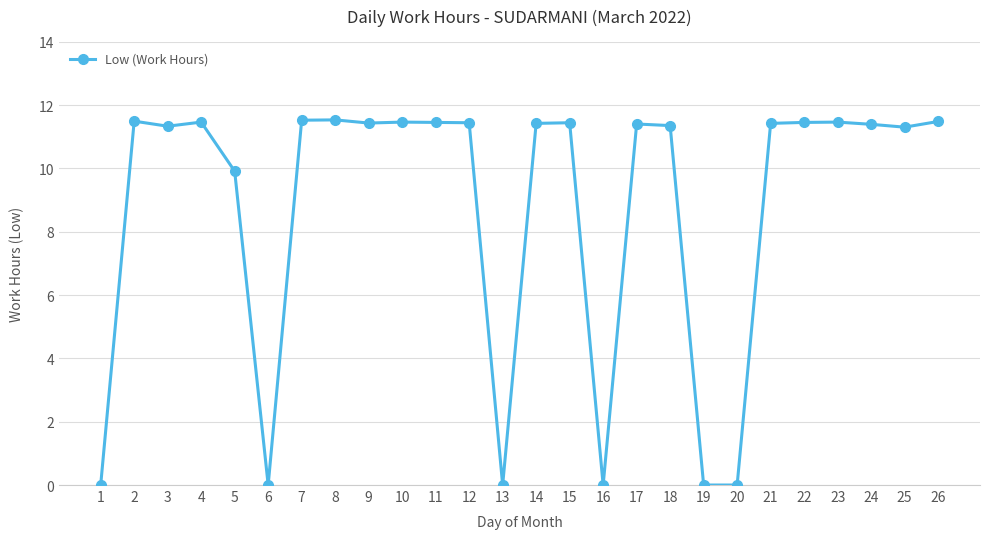

What is the difference between the maximum and minimum values?

11.5